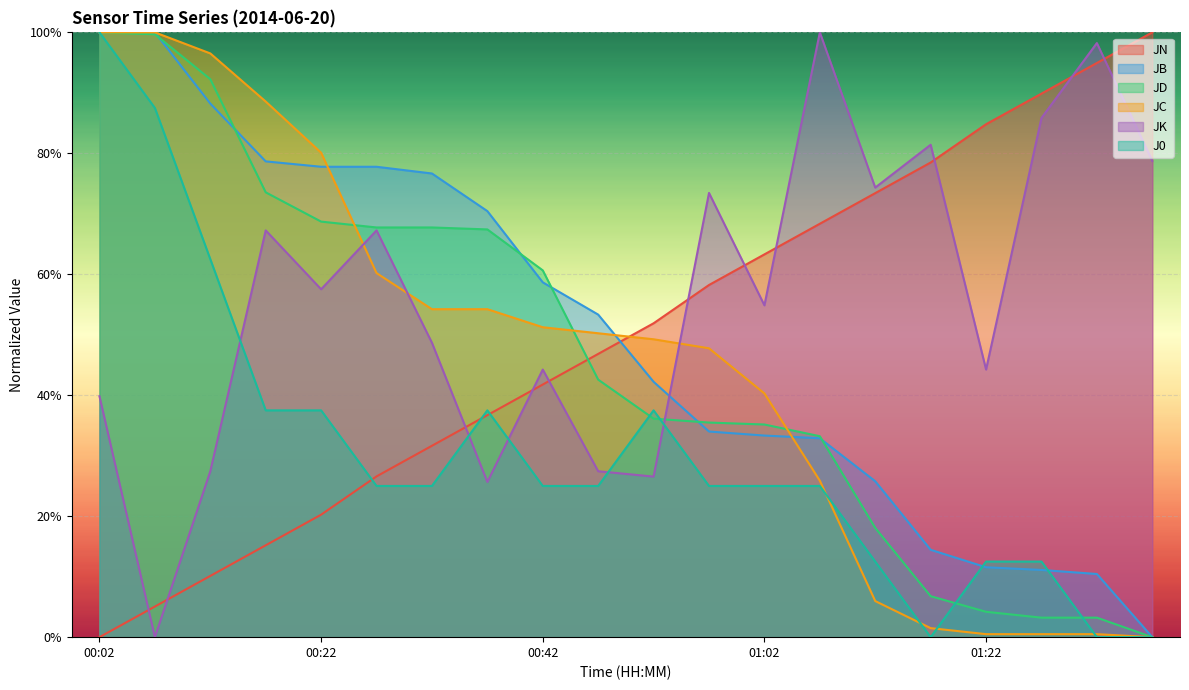

Read the JD value at 00:47.

42.6